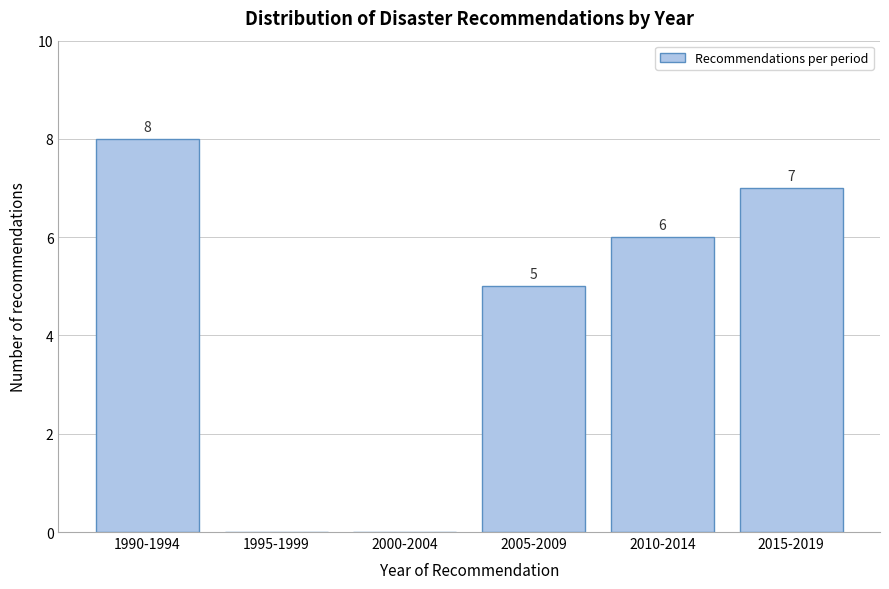

Reading left to right, list all the values displayed in this chart.

1990-1994=8	1995-1999=0	2000-2004=0	2005-2009=5	2010-2014=6	2015-2019=7